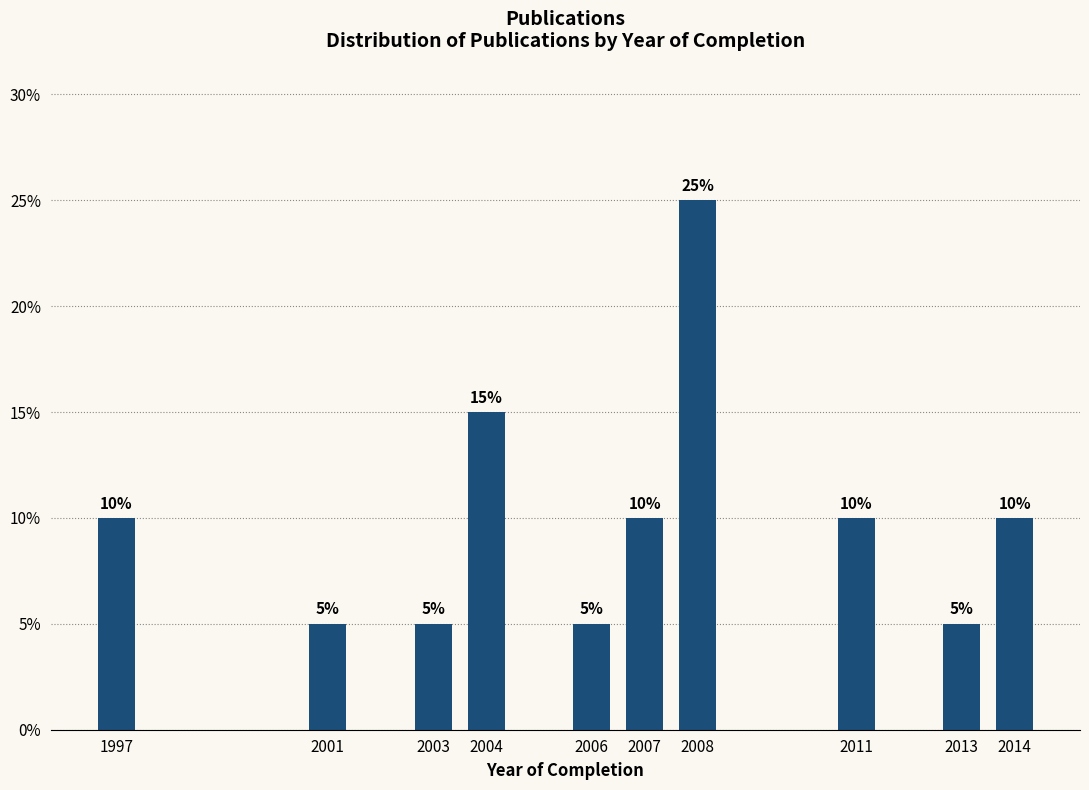

Reading right to left, transcribe all the data shown in this chart.

10	5	10	25	10	5	15	5	5	10